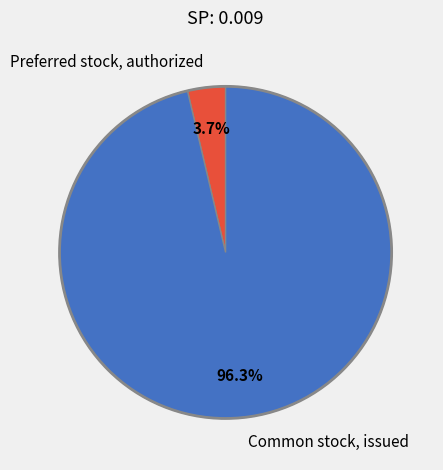

Which category has the biggest portion of the pie?

Common stock, issued